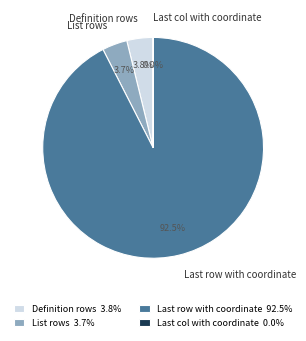

Is there any slice that represents more than half of the pie?

Yes